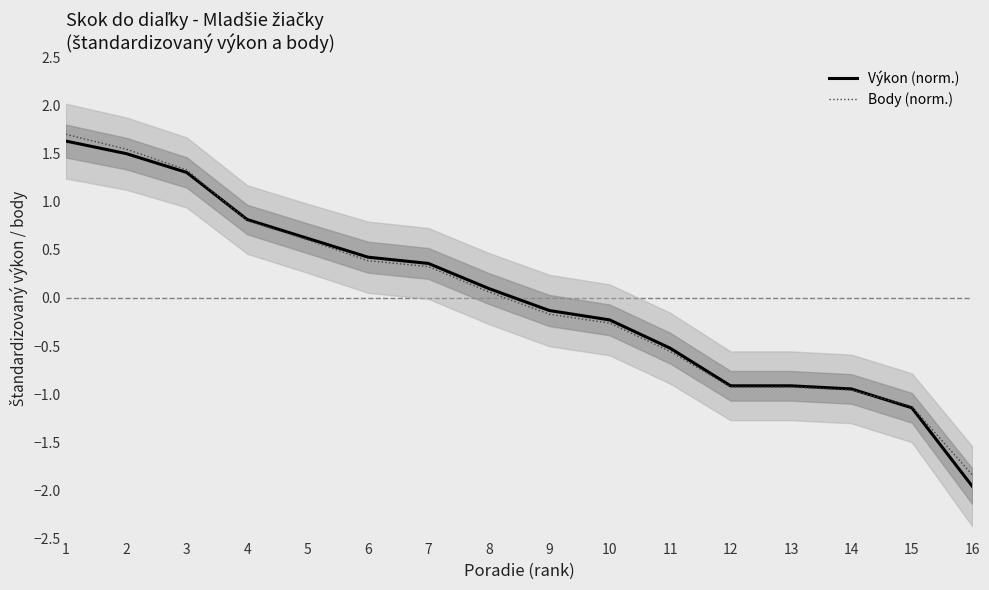

Which series has the widest spread of values?

Výkon (norm.)